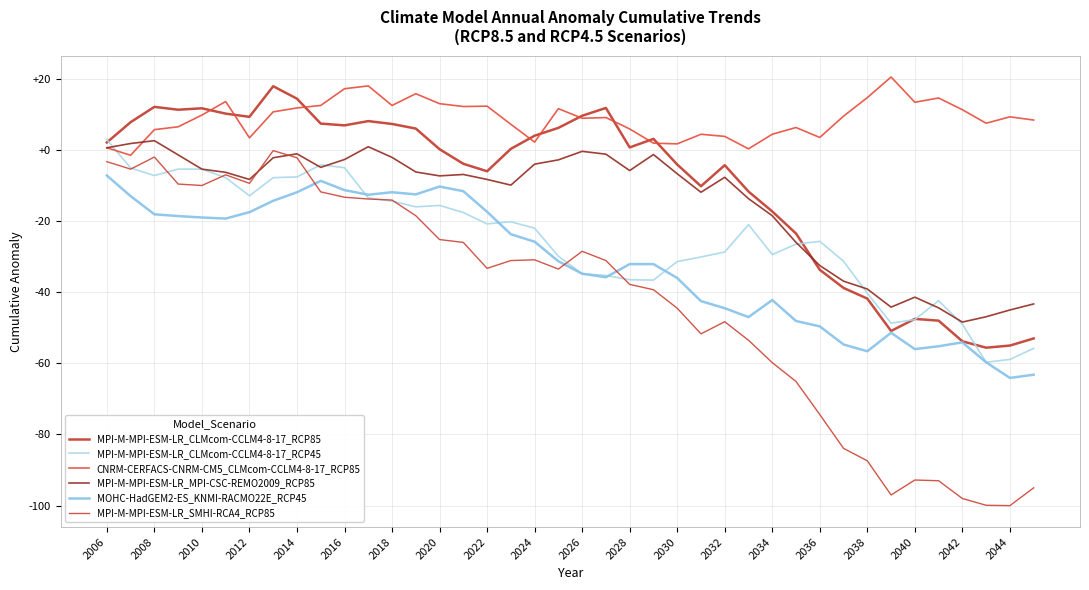

True or false: CNRM-CERFACS-CNRM-CM5_CLMcom-CCLM4-8-17_RCP85 and MPI-M-MPI-ESM-LR_SMHI-RCA4_RCP85 intersect in this chart.

False